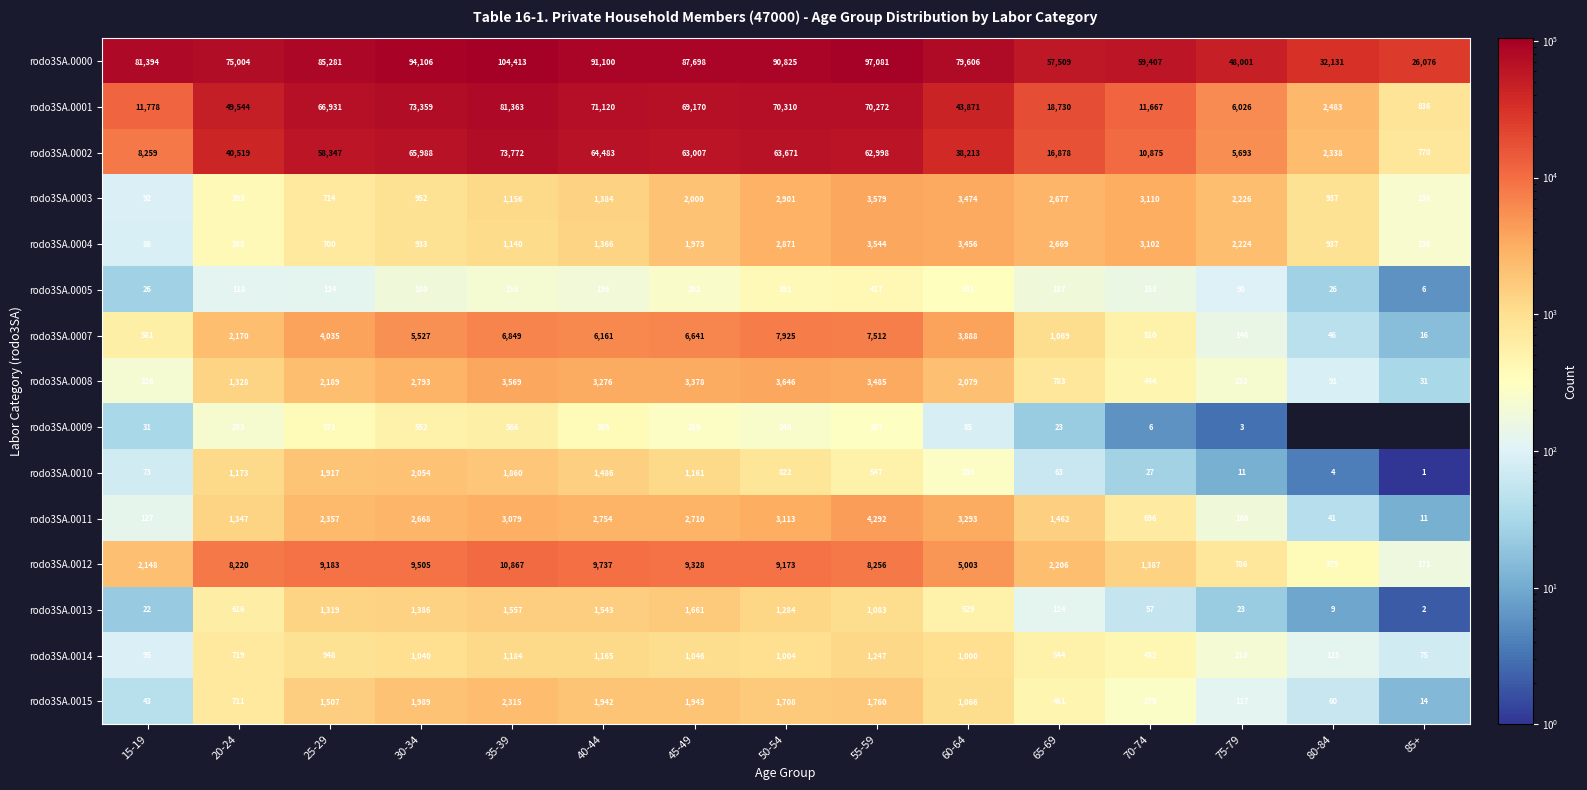

At which label is rodo3SA.0000 closest to 65244?

70-74